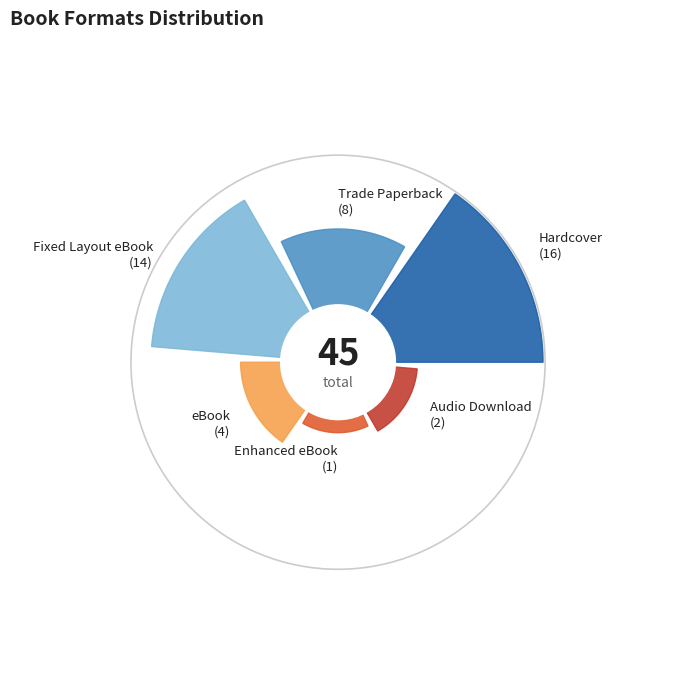

Does Fixed Layout eBook represent more than half of the total?

No